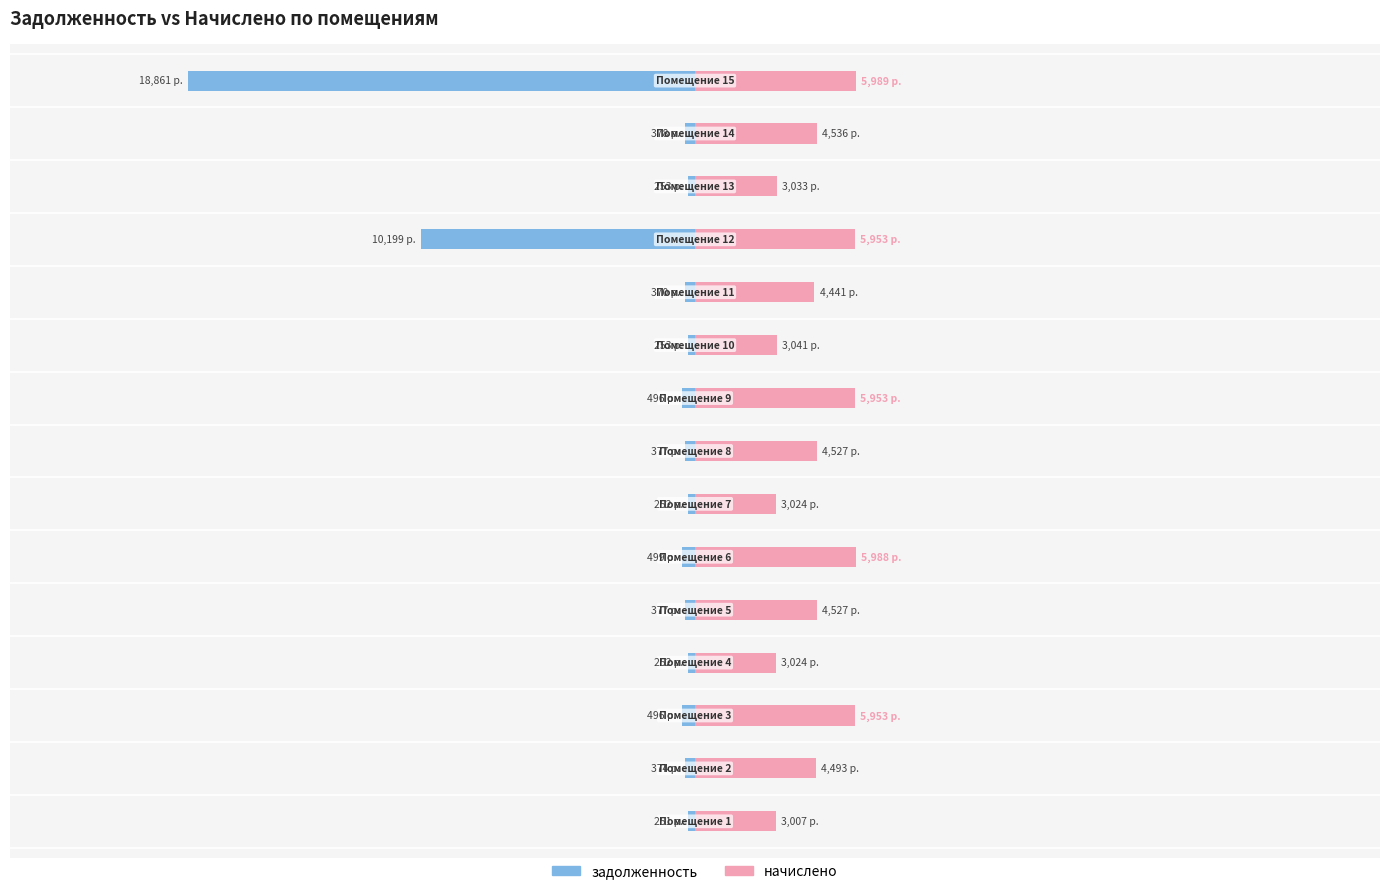

What is the label of the 3rd bar from the right?

12